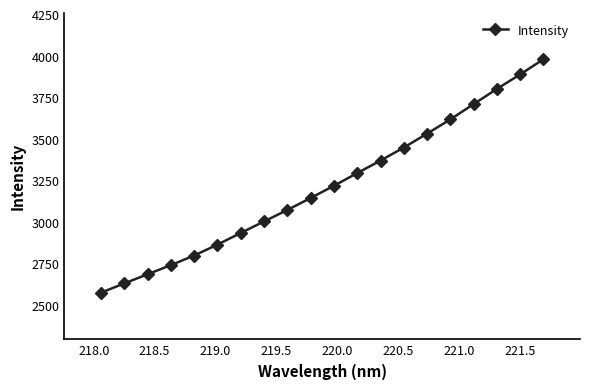

True or false: there are more than 0 points higher than both neighbors.

False